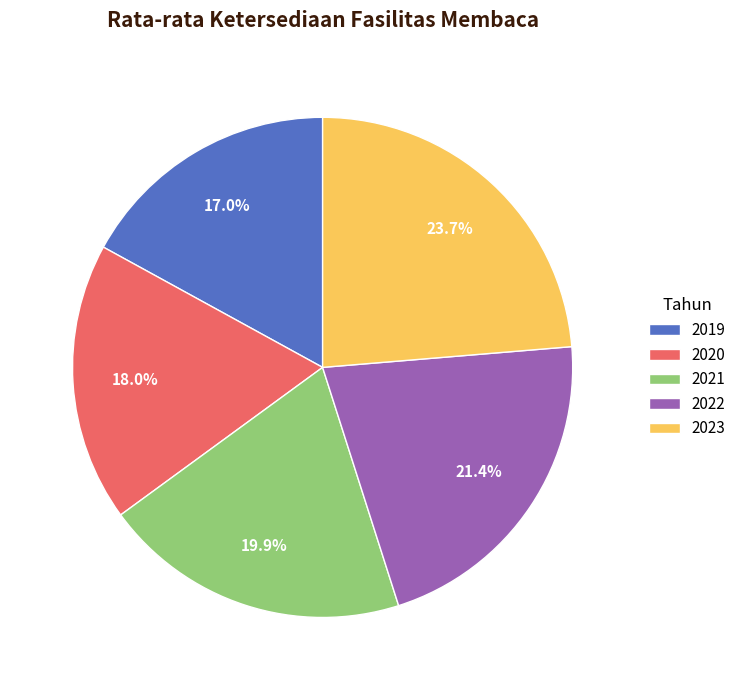

Is it true that 2023 is 24% of the pie?

True